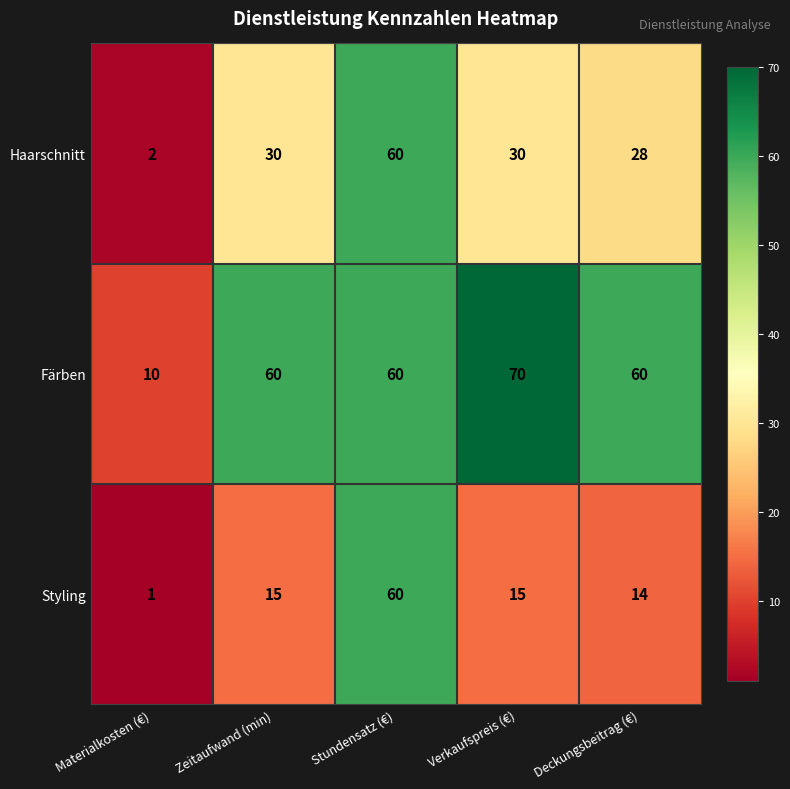

Reading right to left, what are all the values shown in this chart?

Haarschnitt: 28	30	60	30	2
Färben: 60	70	60	60	10
Styling: 14	15	60	15	1